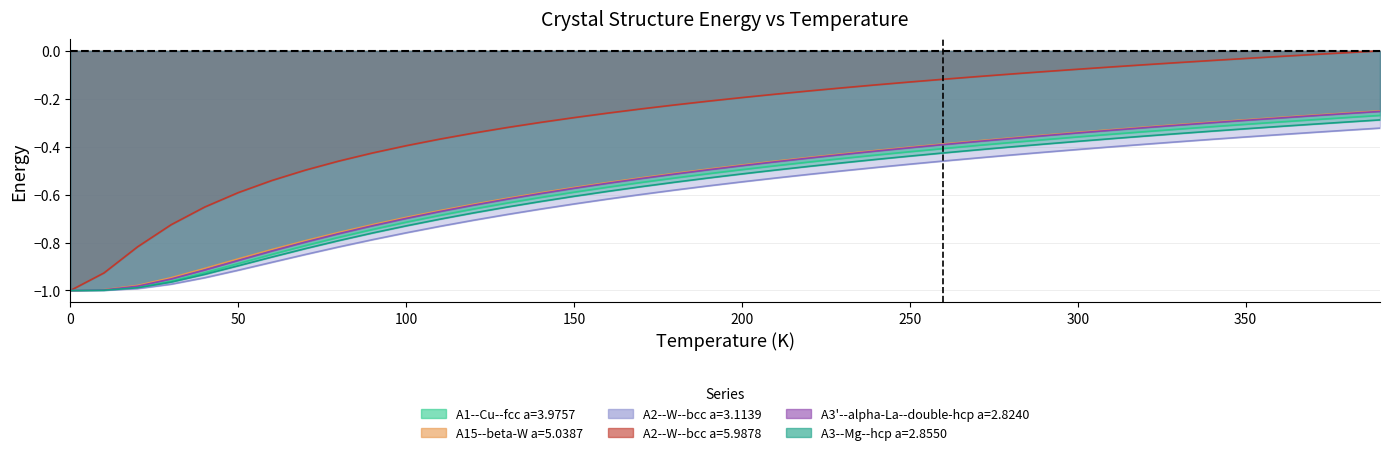

What is the total value across all series at 140?

-3.4